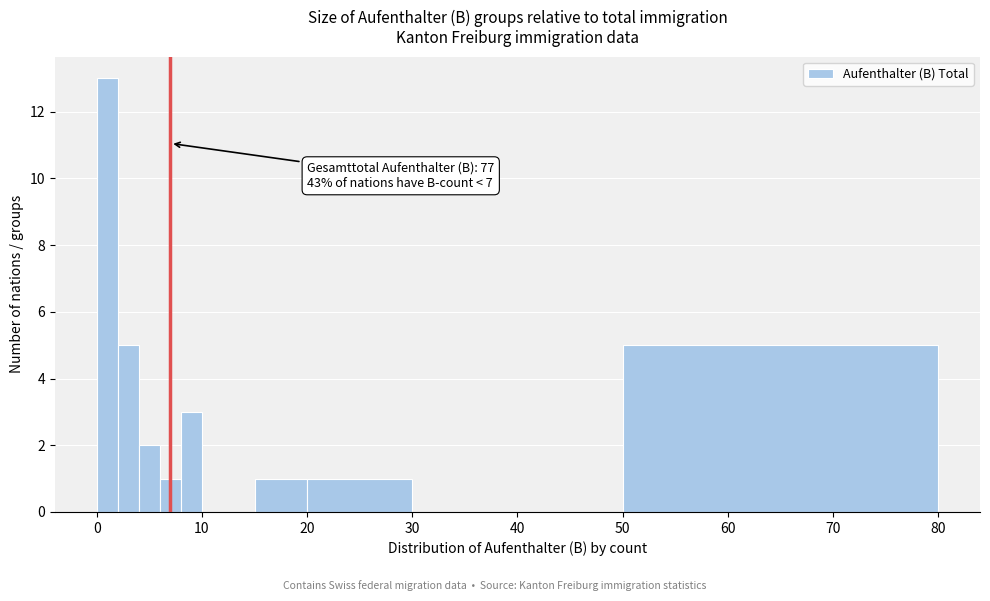

Around what value on the x-axis is the tallest bar? Give the approximate position of its centre, as read against the axis.

1